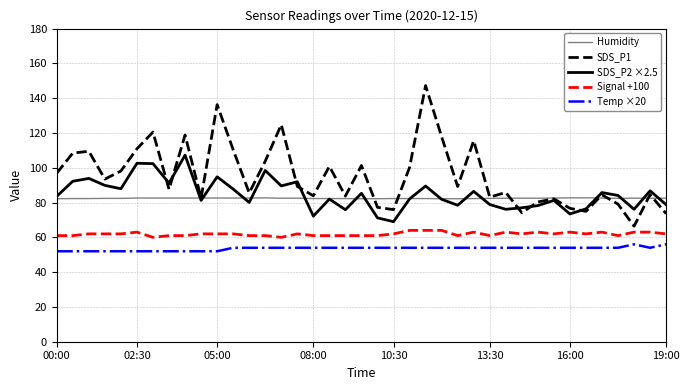

Which series has the largest total across all categories?

SDS_P1